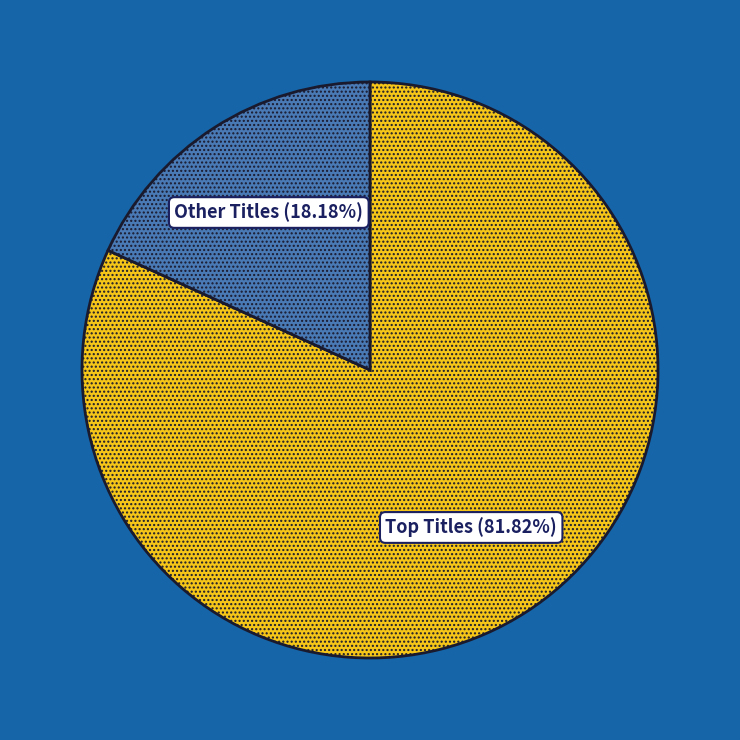

Does any single category account for the majority?

Yes